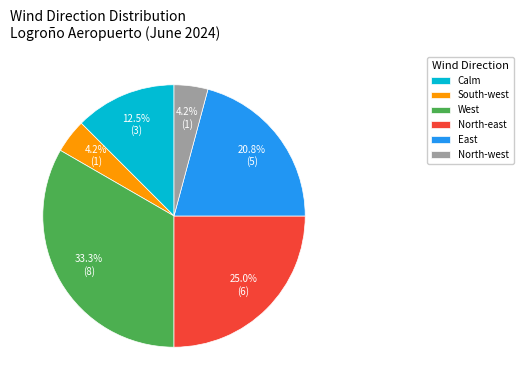

Count the number of slices in the pie.

6